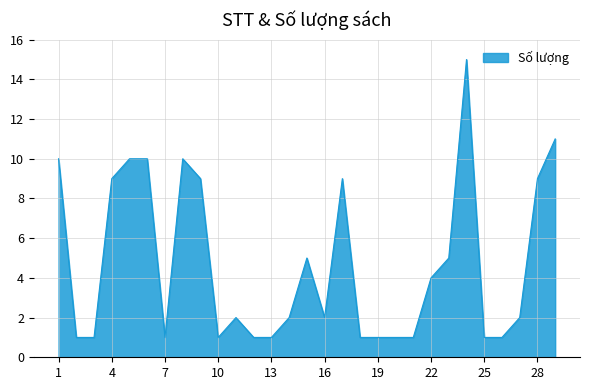

What is the difference between the maximum and minimum values?

14